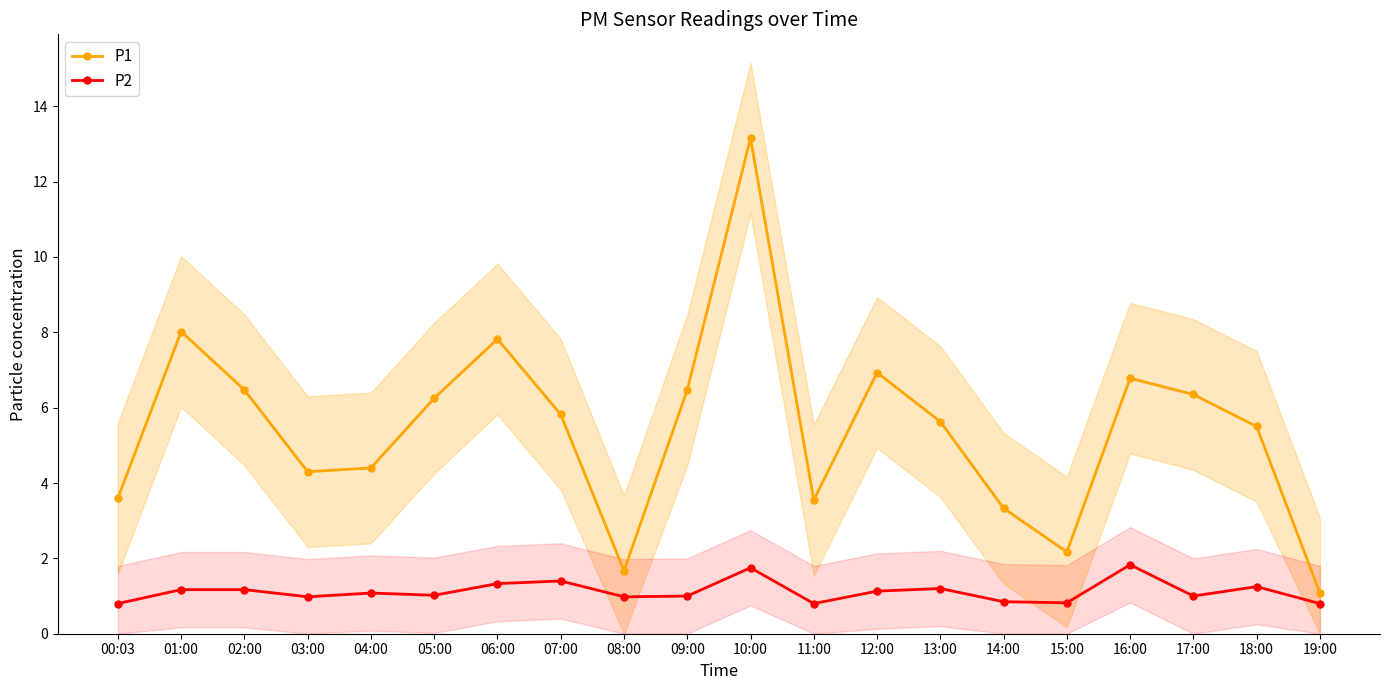

Which series has the largest total across all categories?

P1